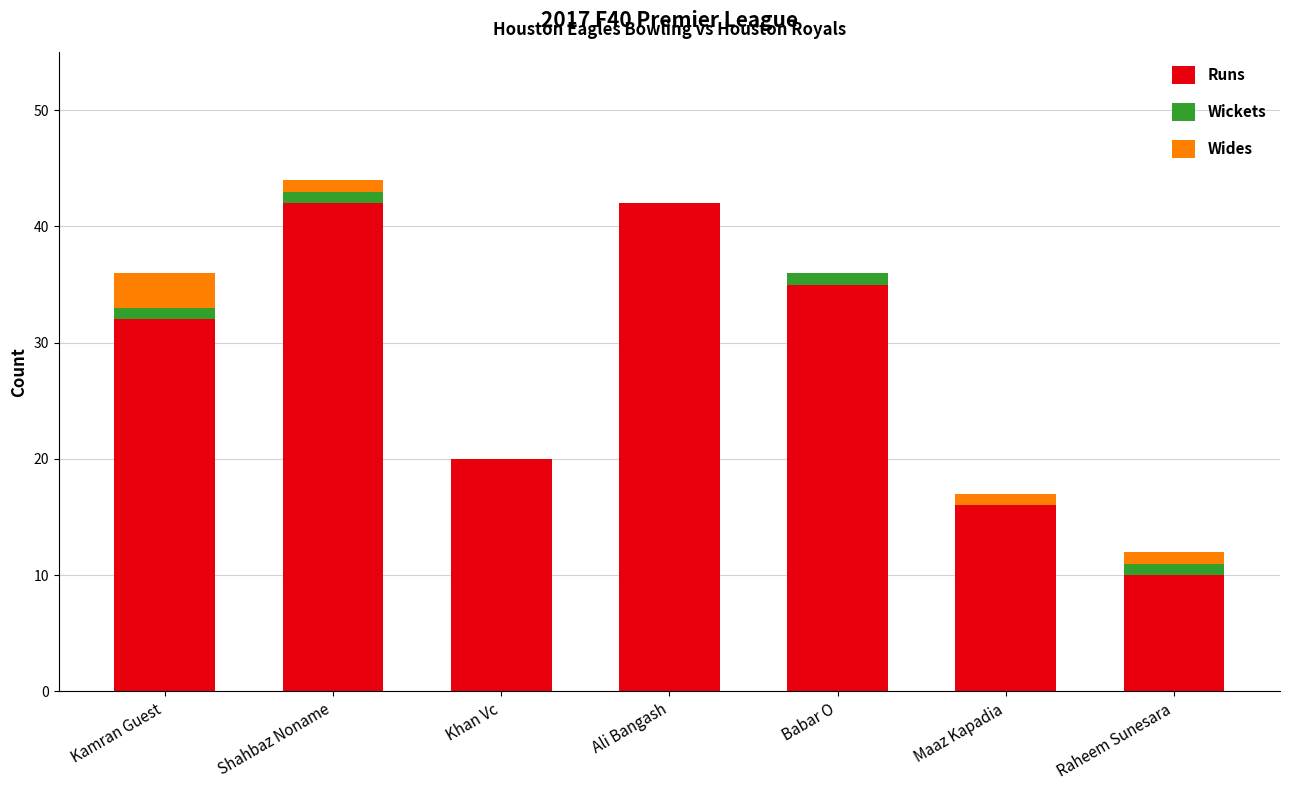

Is it true that Runs equals 32 at Kamran Guest?

True